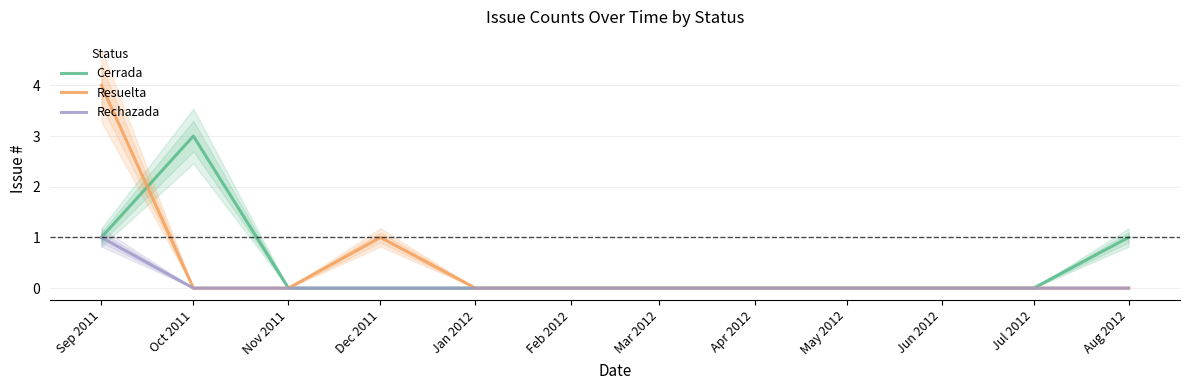

Is the value of Resuelta at Apr 2012 greater than the value of Rechazada at Feb 2012?

No